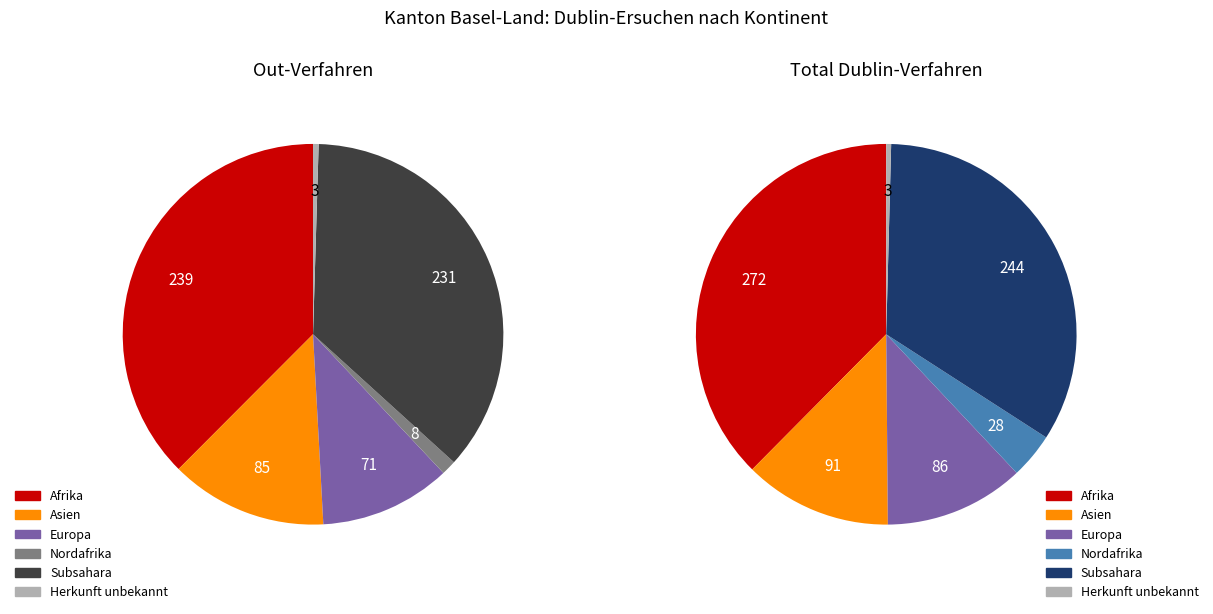

How many slices are in this pie chart?

6